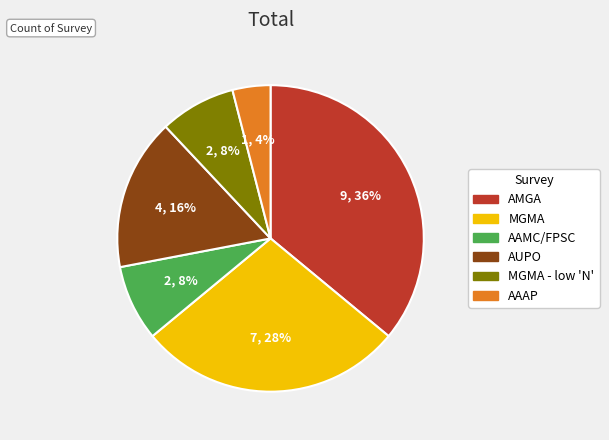

Does any single category account for the majority?

No